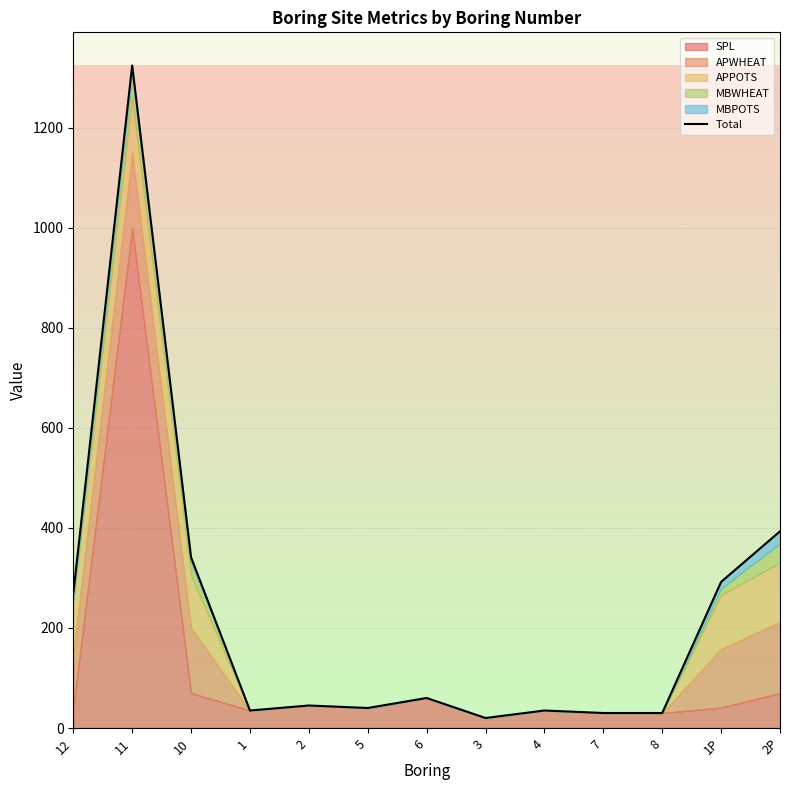

How many data points does each series have?

13